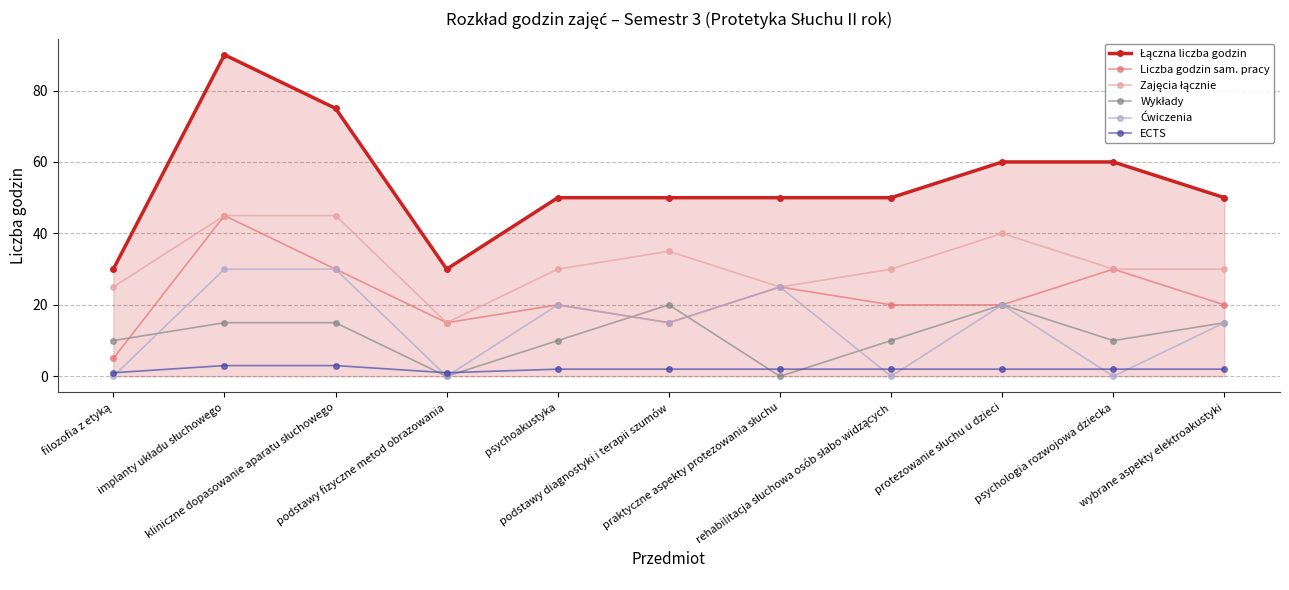

How many lines are shown in the chart?

6